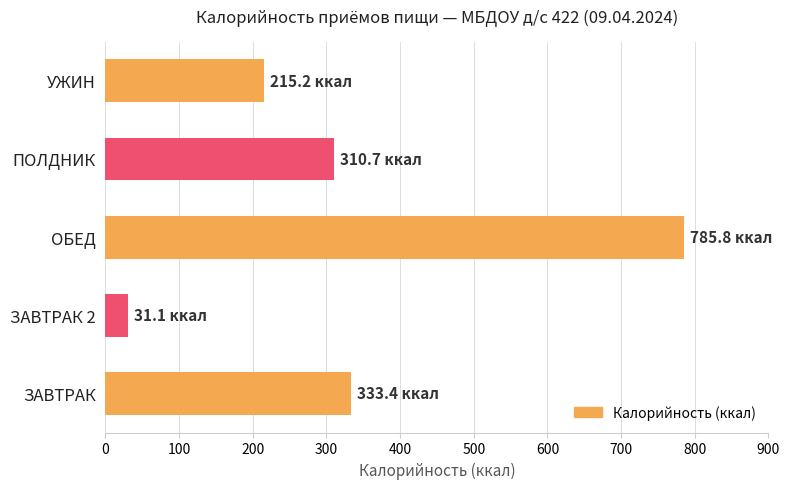

Rank the categories by value from lowest to highest.

ЗАВТРАК 2, УЖИН, ПОЛДНИК, ЗАВТРАК, ОБЕД